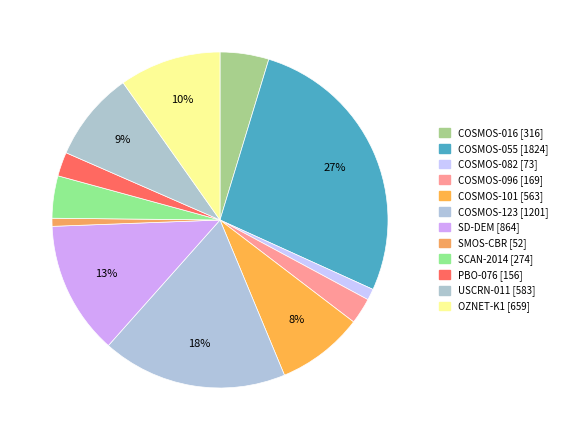

How many slices are in this pie chart?

12